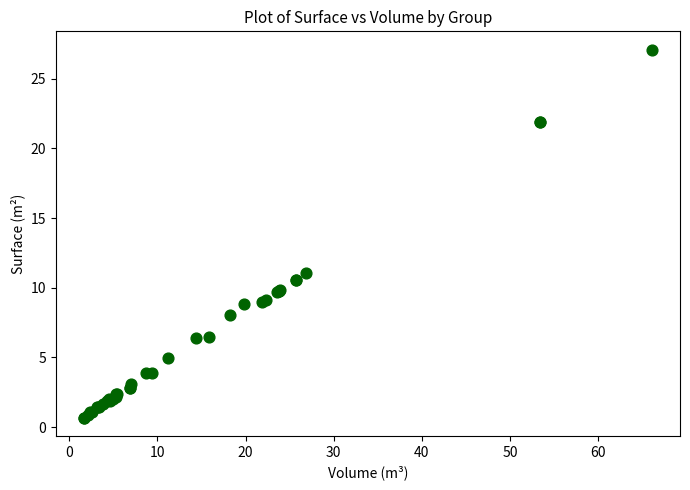

What Y value in the scatter plot is closest to 13?

11.0